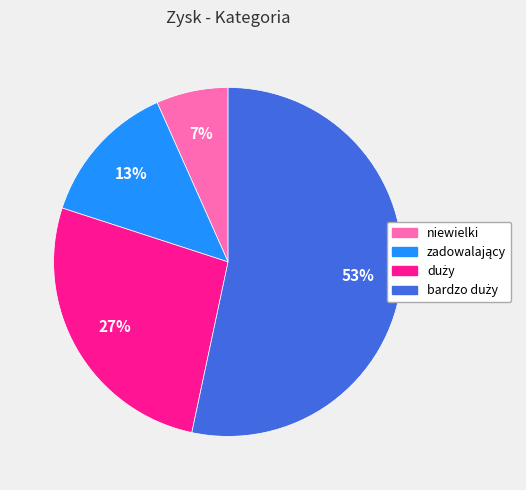

To the nearest percent, what is the average slice percentage?

25%